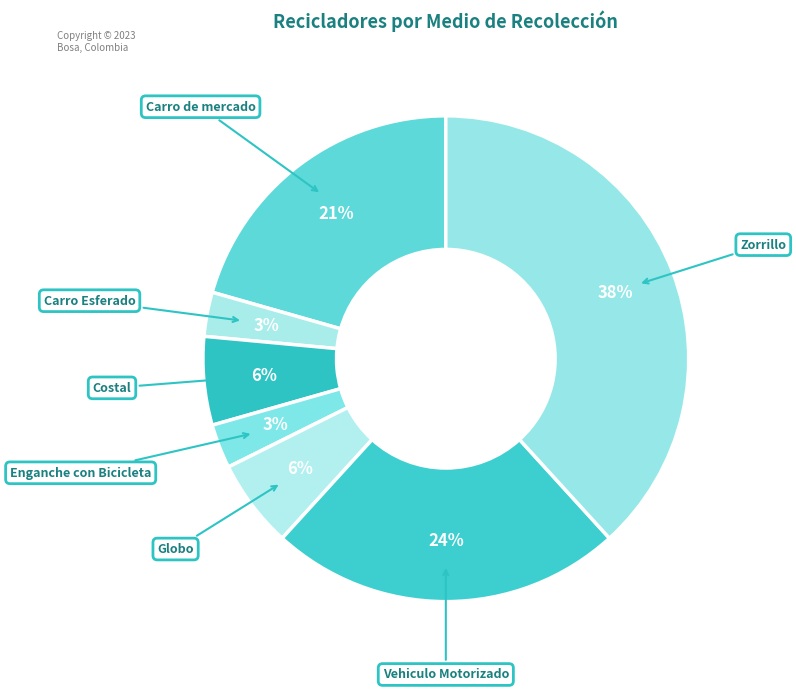

Approximately how many times larger is the value at Vehiculo Motorizado compared to Globo?

4.0